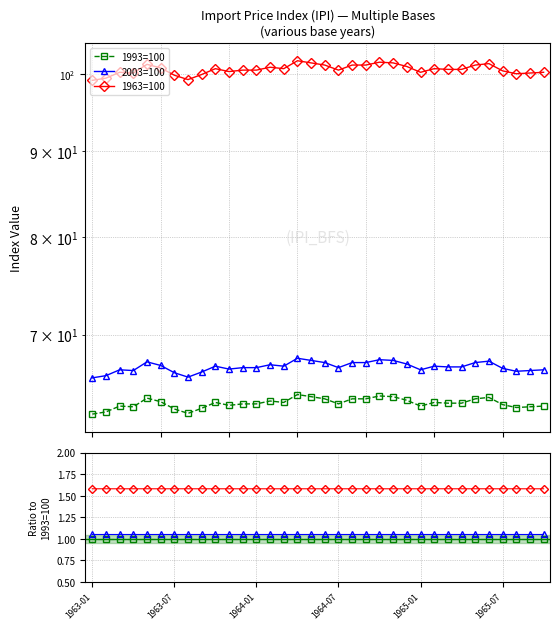

Is it true that 2003=100 equals 1.1 at 1964-07?

True